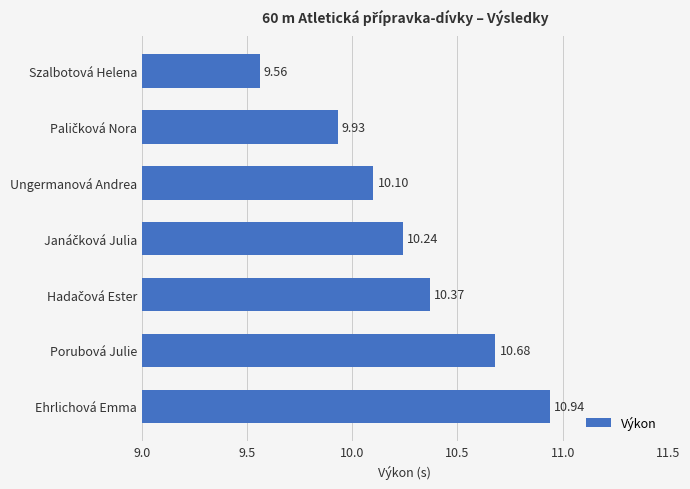

What is the label of the 5th bar from the bottom?

Ungermanová Andrea